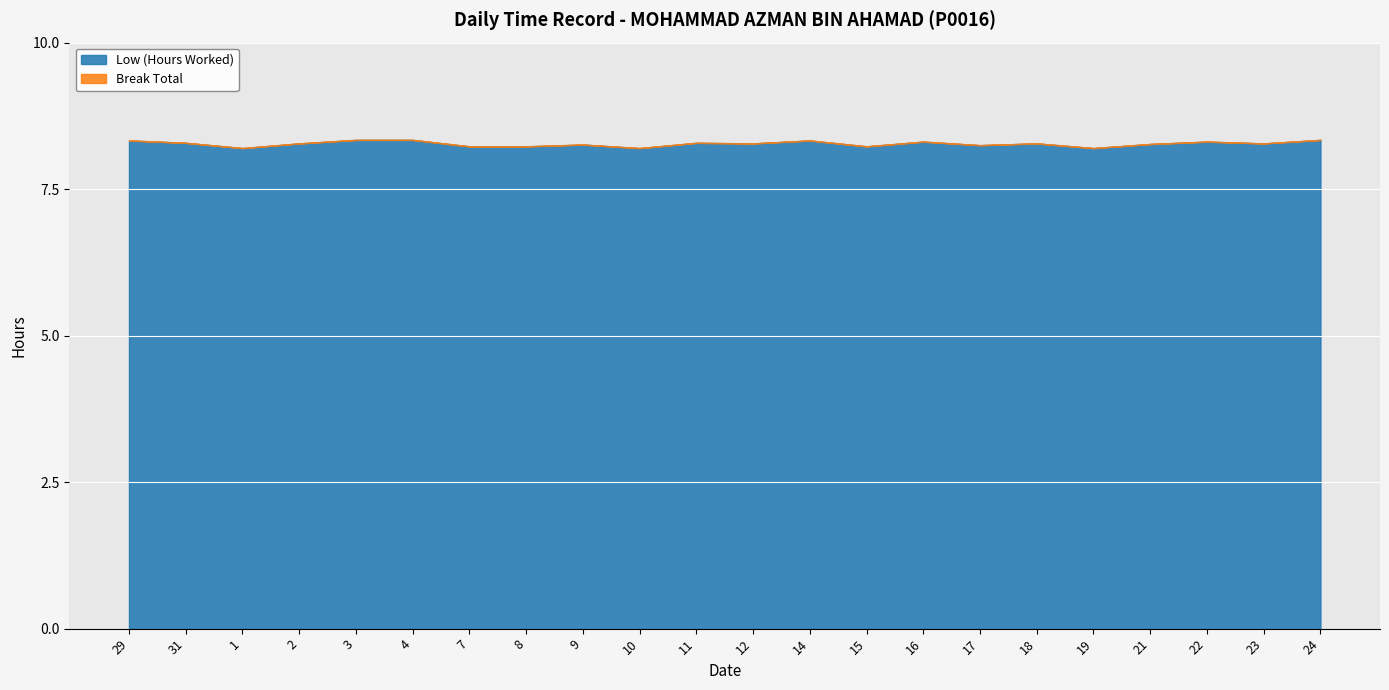

True or false: Break Total and Low (Hours Worked) cross at least once.

False